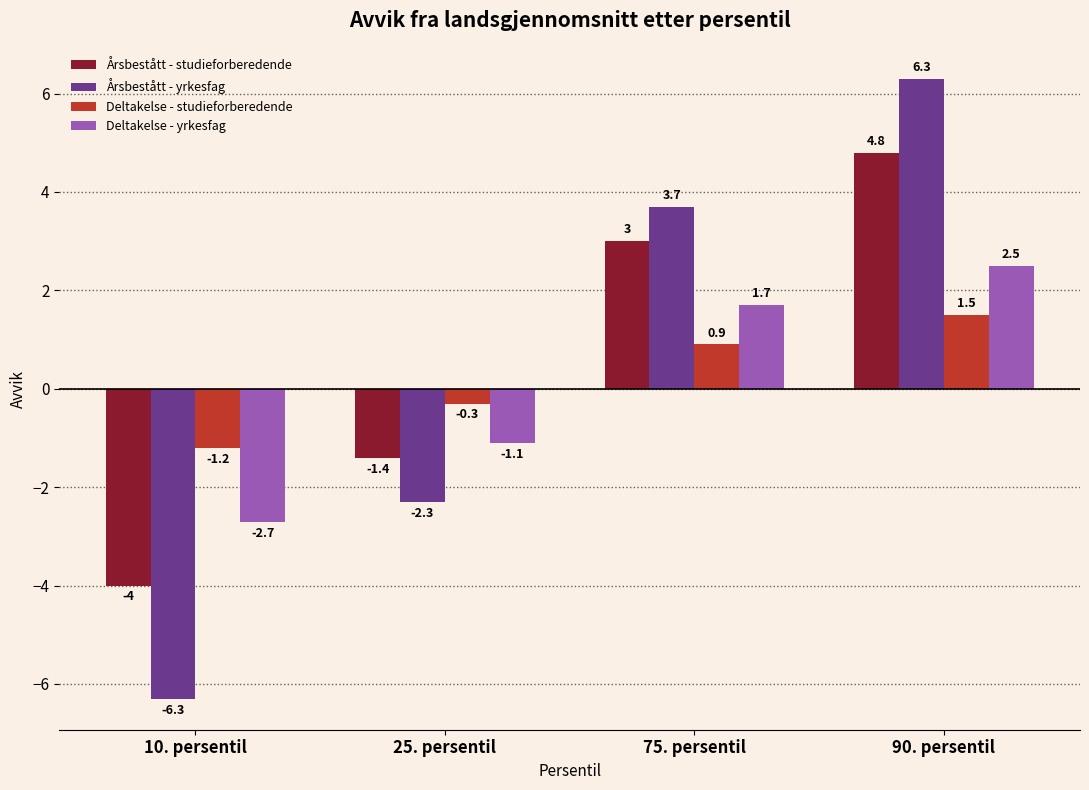

The Deltakelse - studieforberedende series shows 1.6 at 75. persentil. True or false?

False